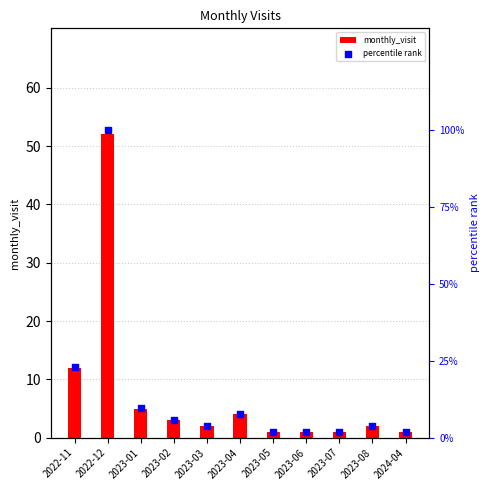

Which series contains the highest Y value?

percentile rank